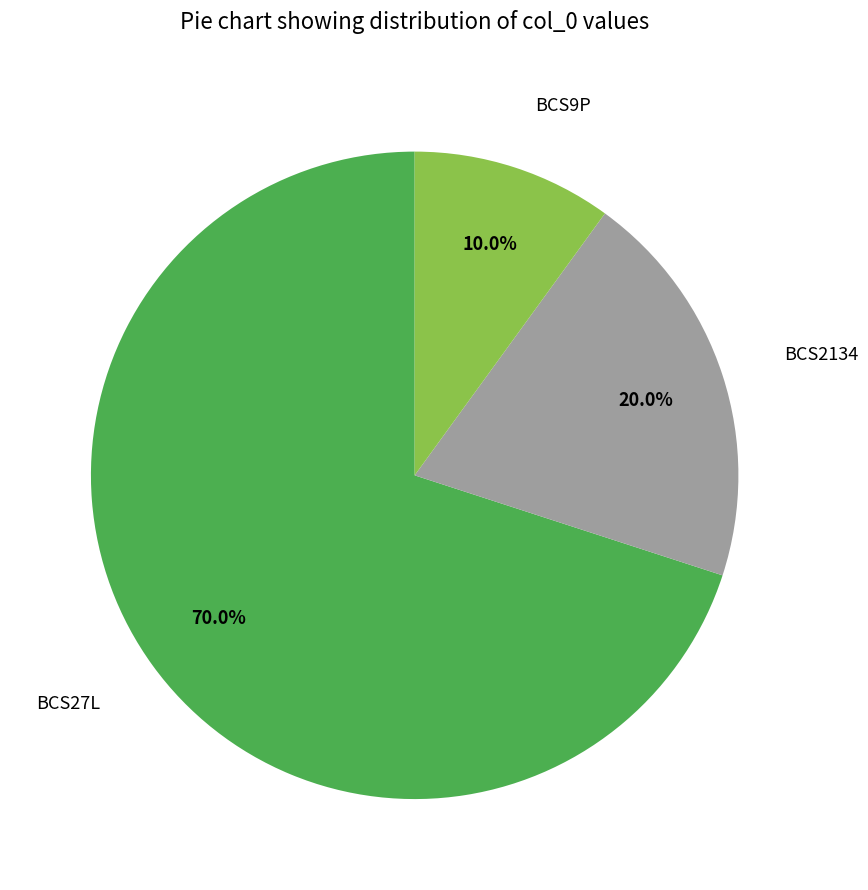

Which category has the biggest portion of the pie?

BCS27L